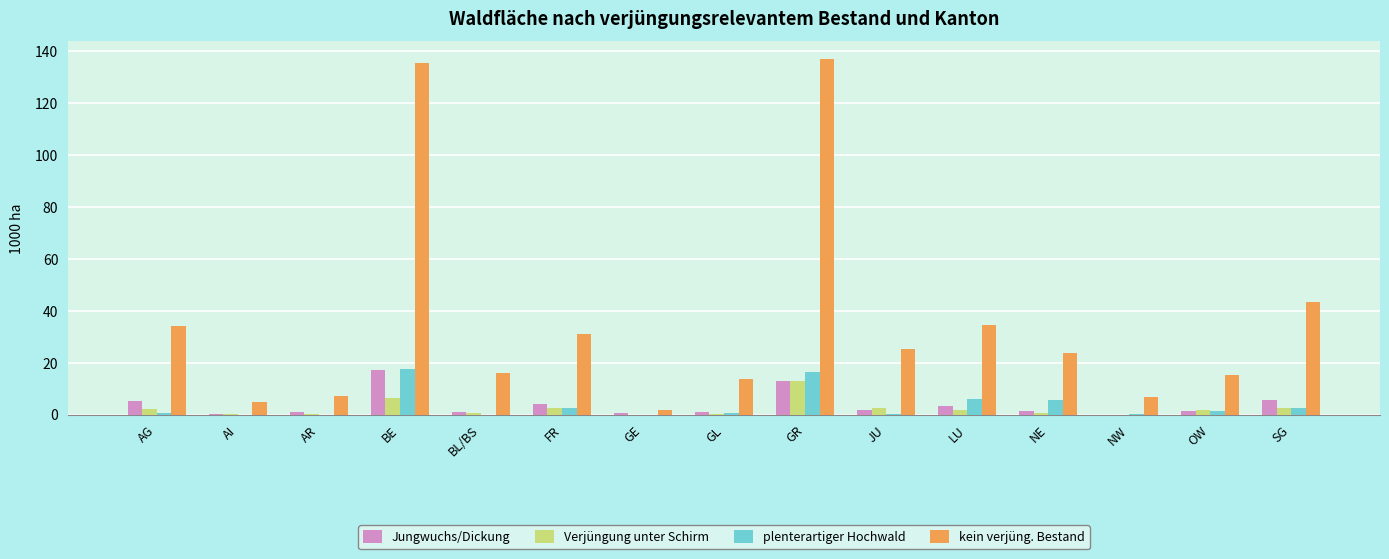

Which series has the largest total across all categories?

kein verjüng. Bestand